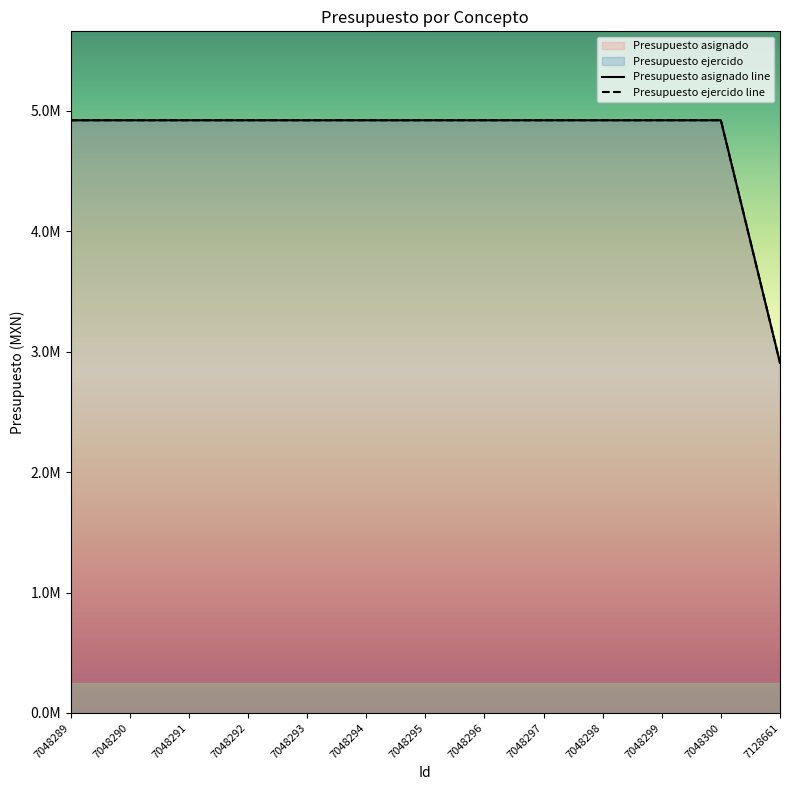

Does the chart display data point markers on the line(s)?

No